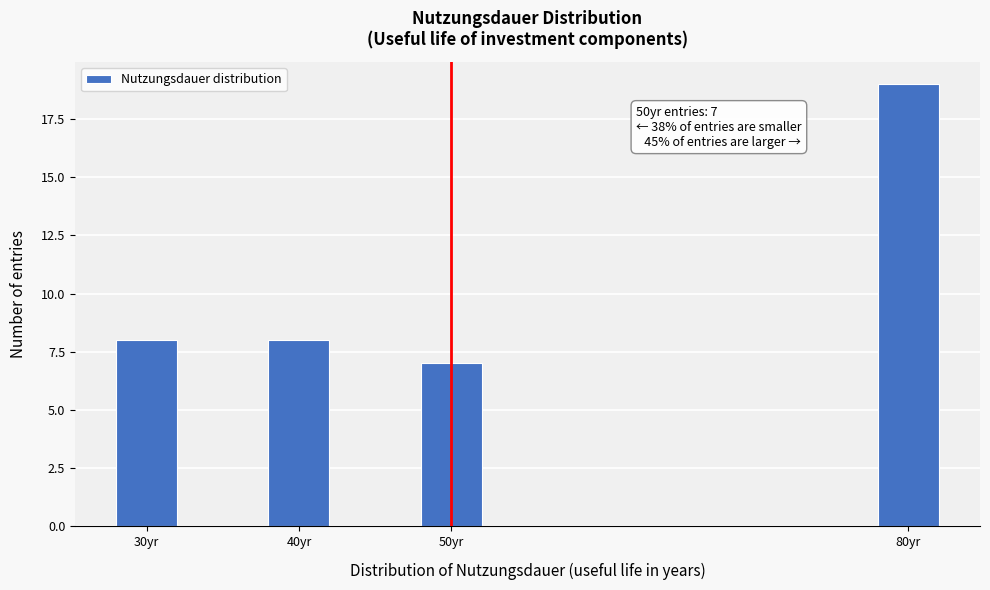

Reading right to left, what are all the values shown in this chart?

80yr=19	50yr=7	40yr=8	30yr=8